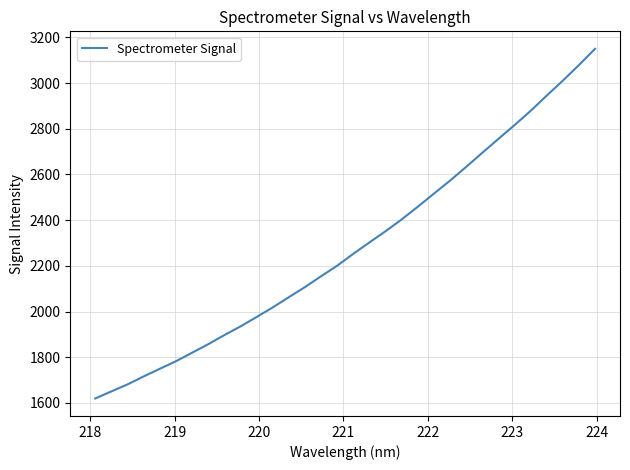

What is the difference between the maximum and minimum values?

1530.6